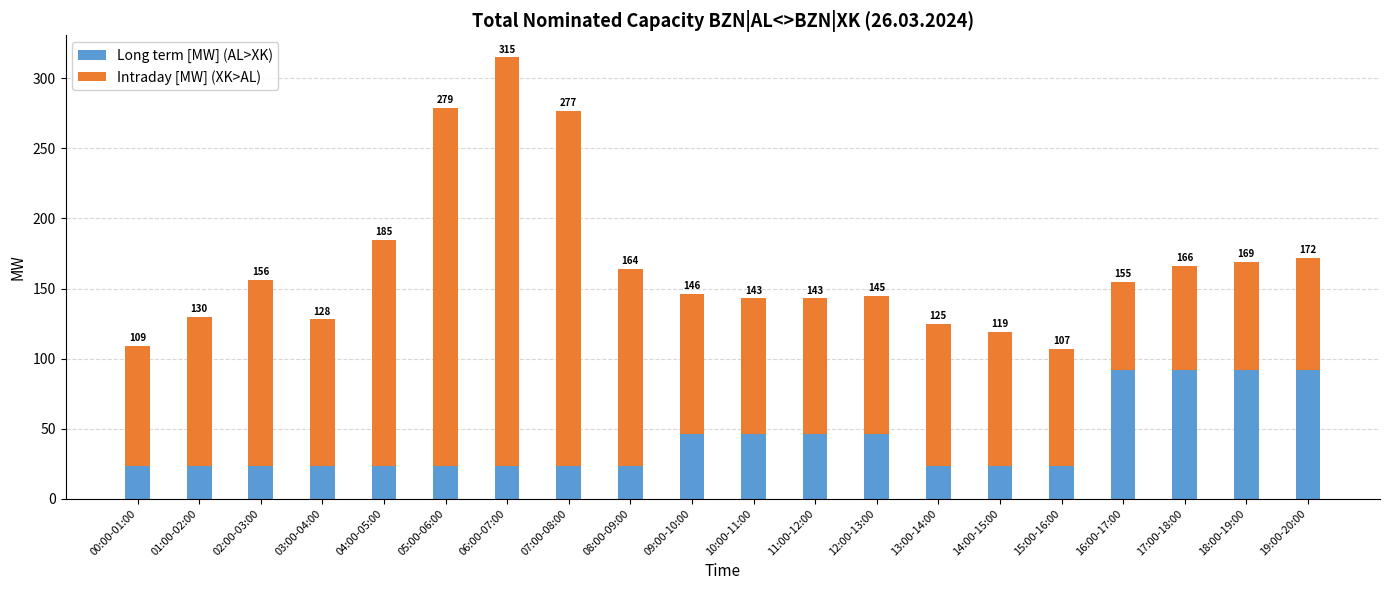

Does the chart contain stacked bars?

Yes